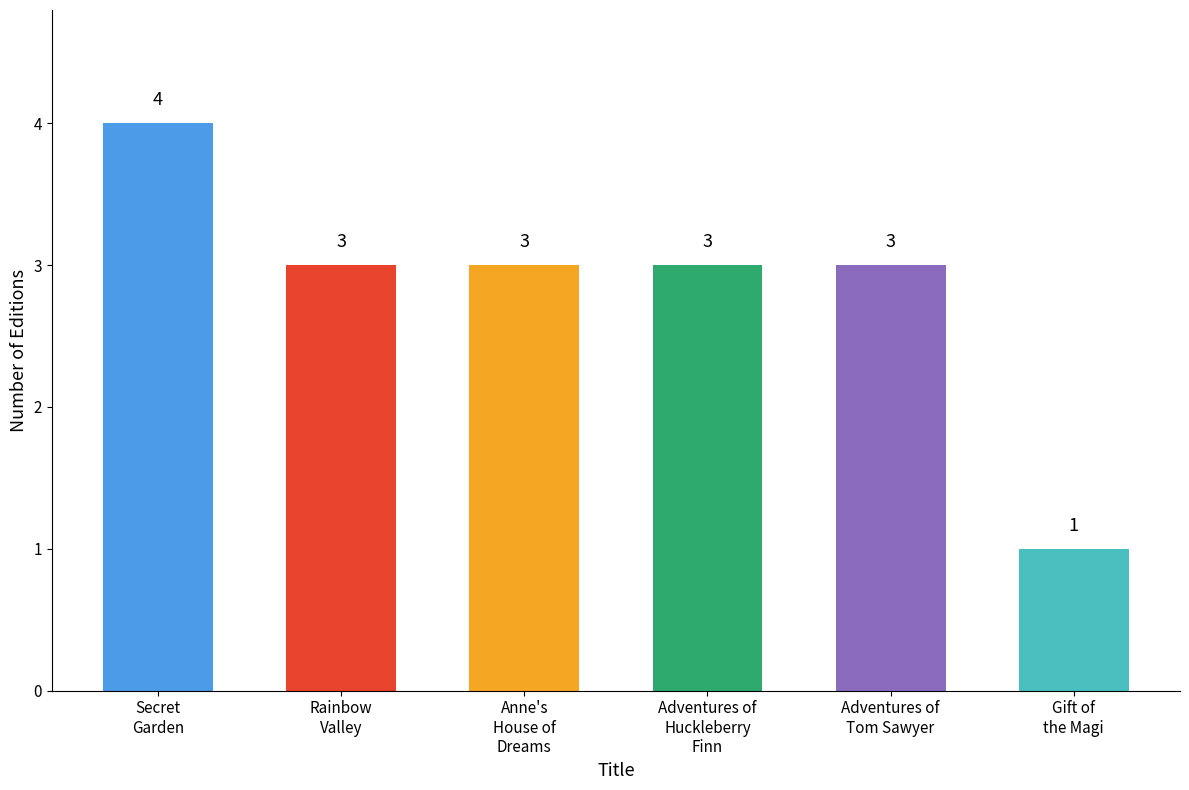

What is the difference between the maximum and minimum values?

3